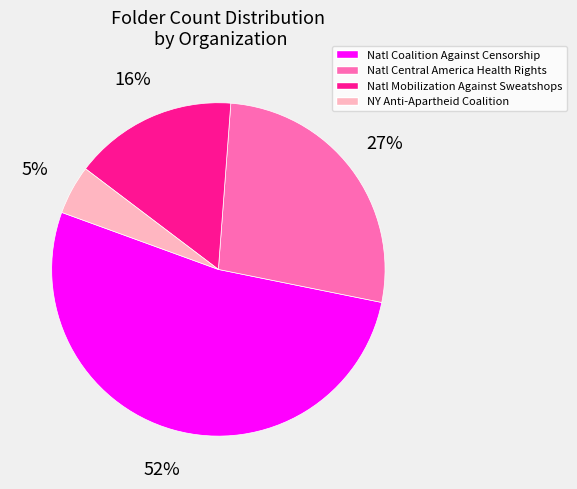

To the nearest percent, what is the average slice percentage?

25%